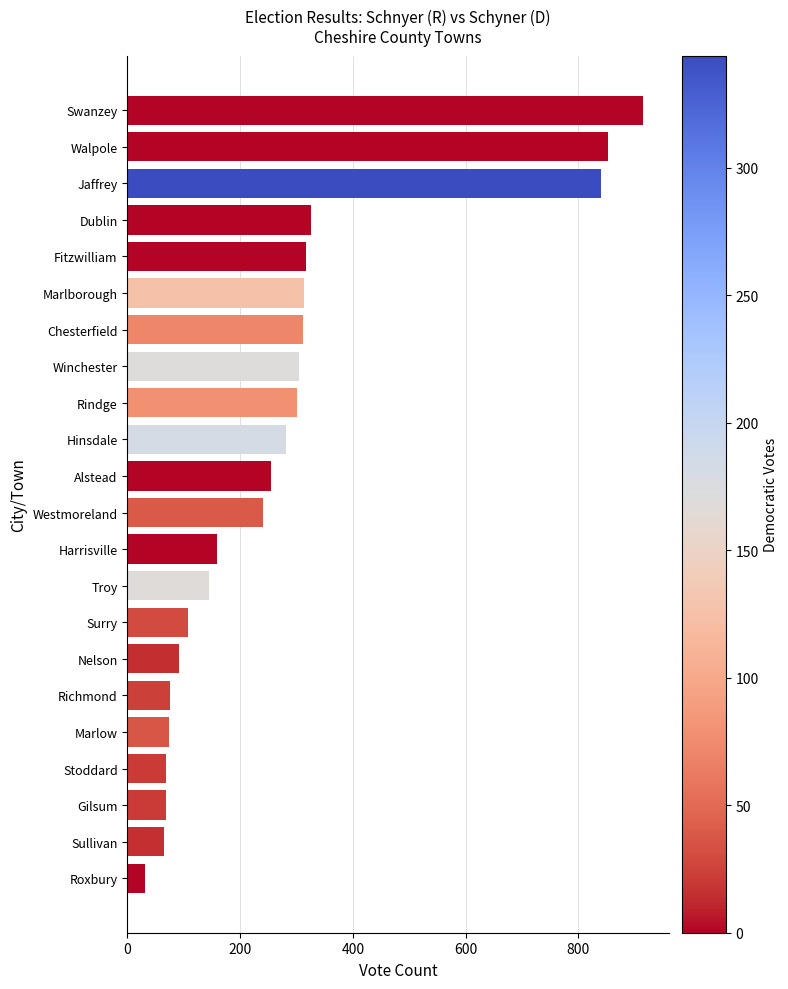

What is the greatest value displayed?

915